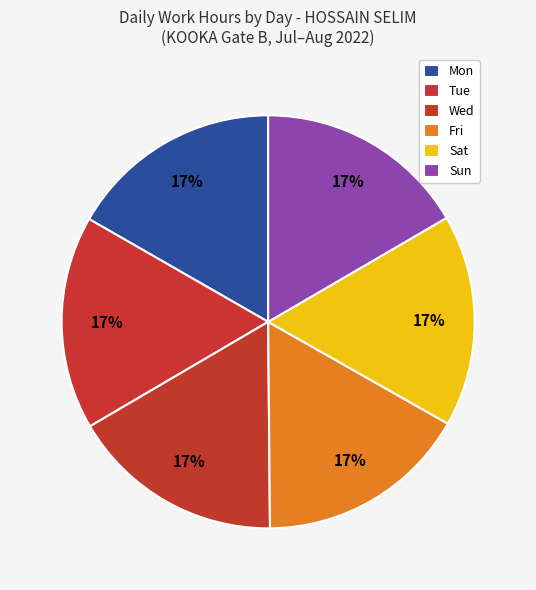

How many slices are in this pie chart?

6